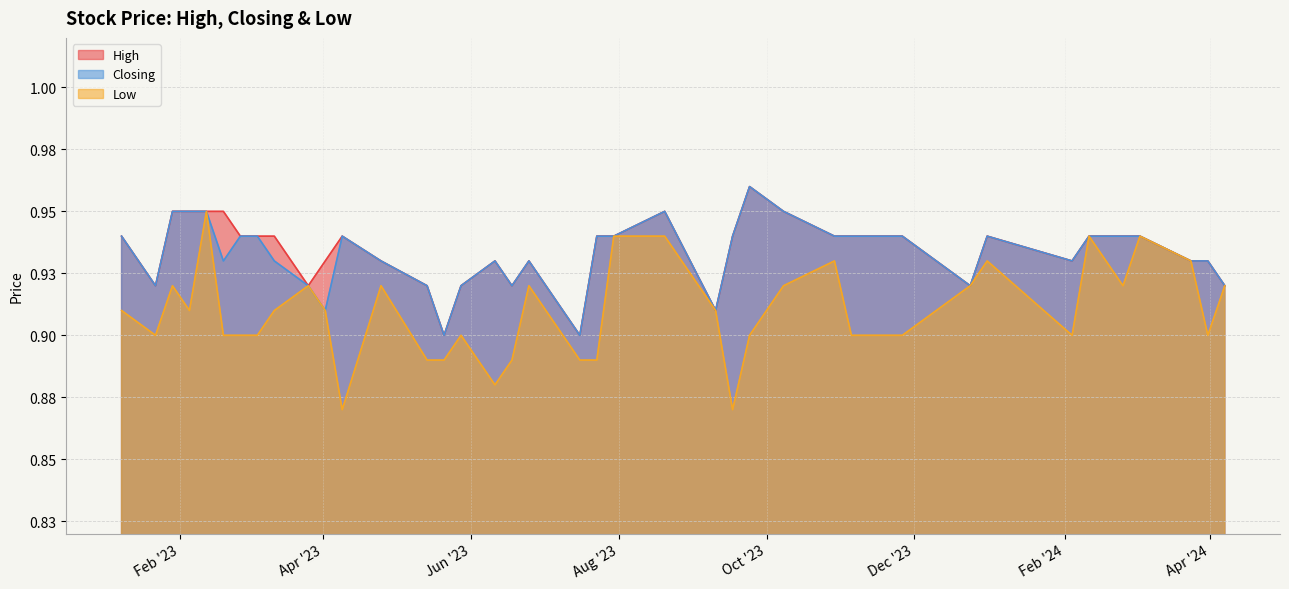

At which category is the sum across all series the highest?

12/02/2023